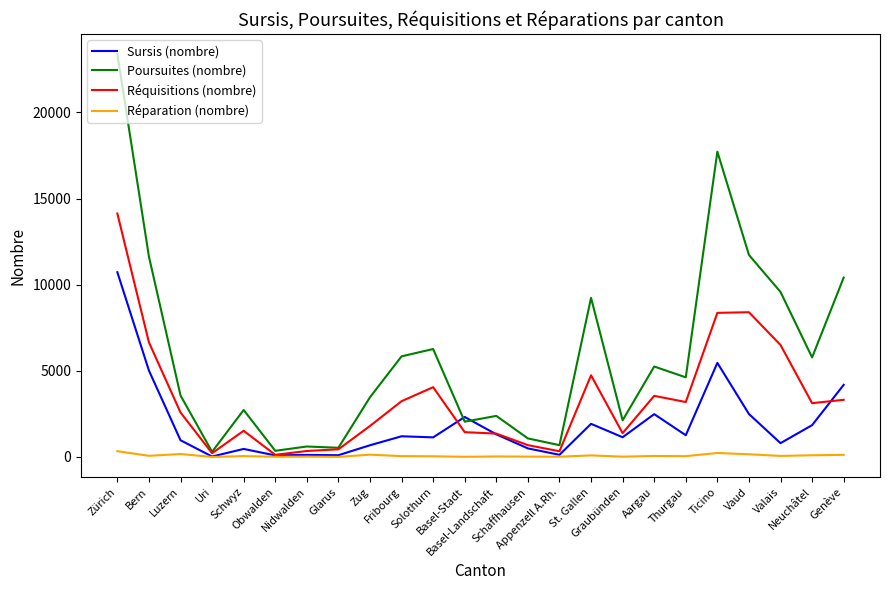

True or false: Réquisitions (nombre) has more than 2 points higher than both neighbors.

True